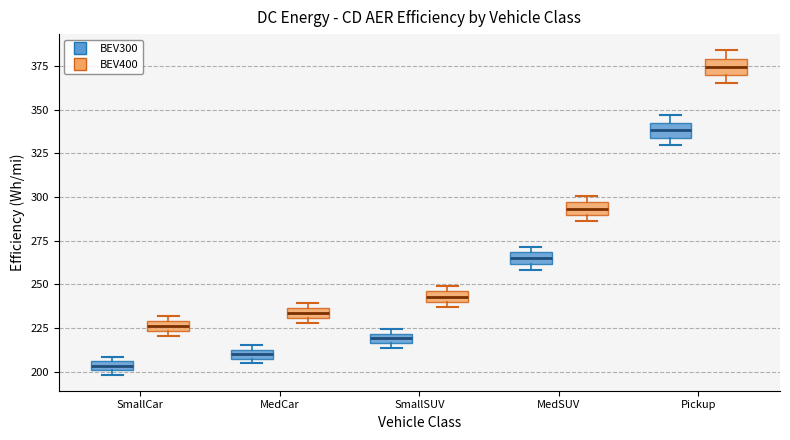

Where is the lower edge of the box for Pickup (BEV300) on the y-axis? The values are not printed on the chart, so give them approximately, as read against the axis.

335